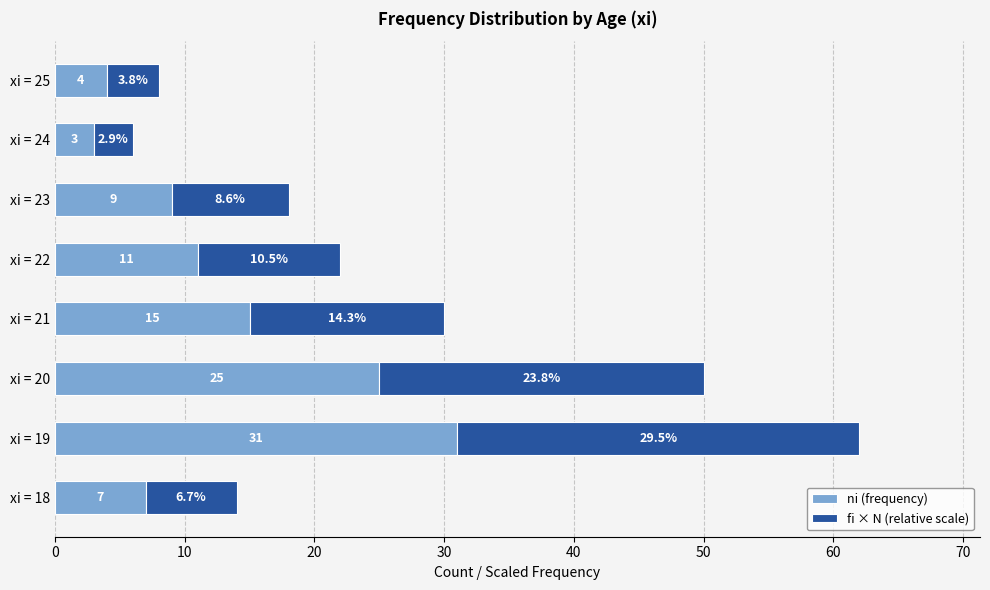

Count the number of data series in this chart.

2